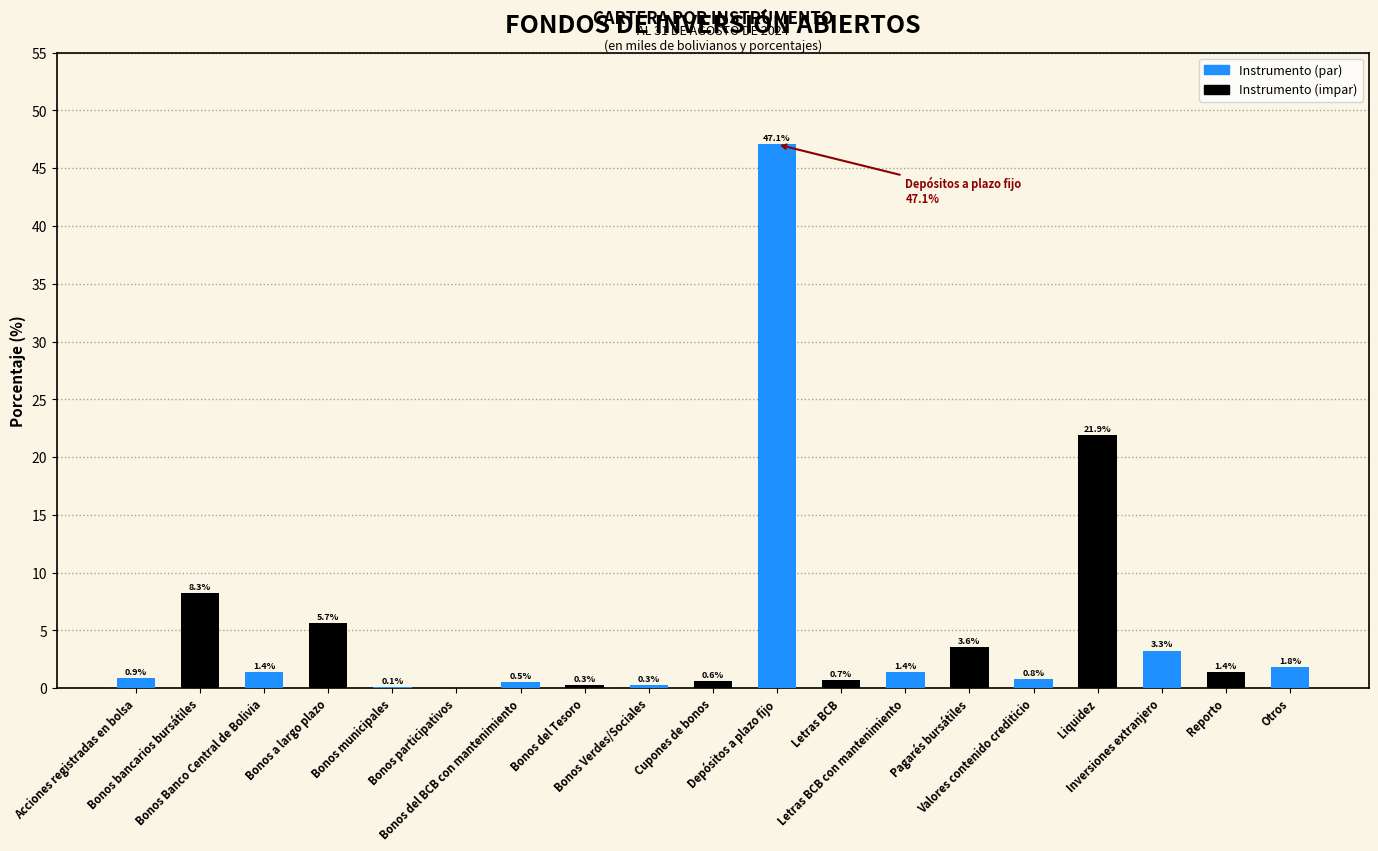

What is the greatest value displayed?

47.1